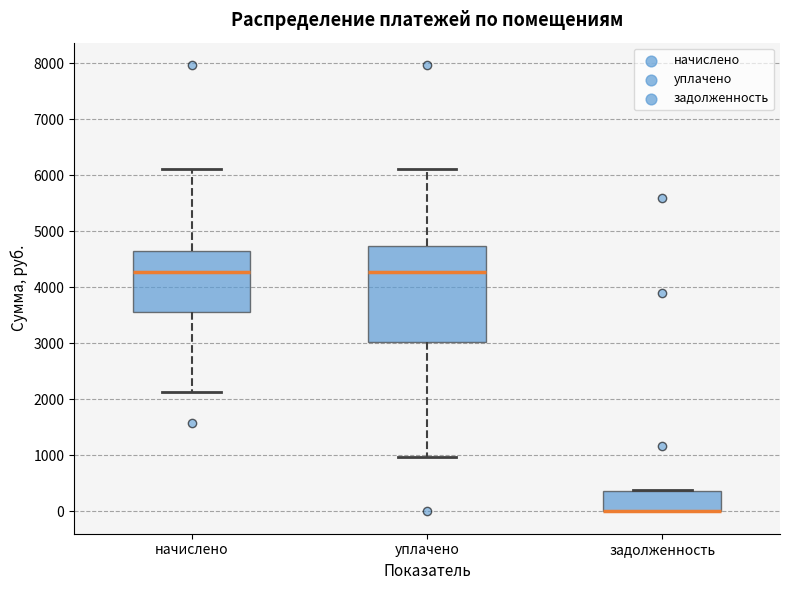

Reading left to right, transcribe this box plot: for each box, give where its median line is, the range the box spans, and where its two whiskers end, as read against the y-axis. The values are not printed on the chart, so give them approximately, as read against the axis.

начислено: median 4300, box 3600 to 4600, whiskers 2100 to 6100
уплачено: median 4300, box 3000 to 4700, whiskers 1000 to 6100
задолженность: median 0 (drawn on the box's lower edge), box 0 to 400, whiskers 0 to 400 (just above the box's upper edge)